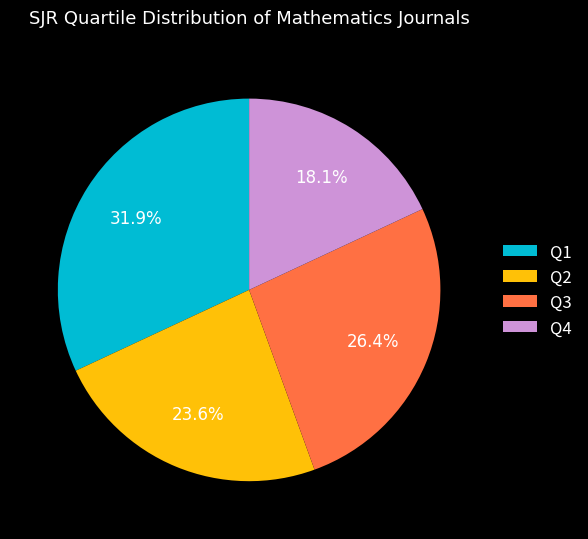

Is it true that Q4 is 7% of the pie?

False